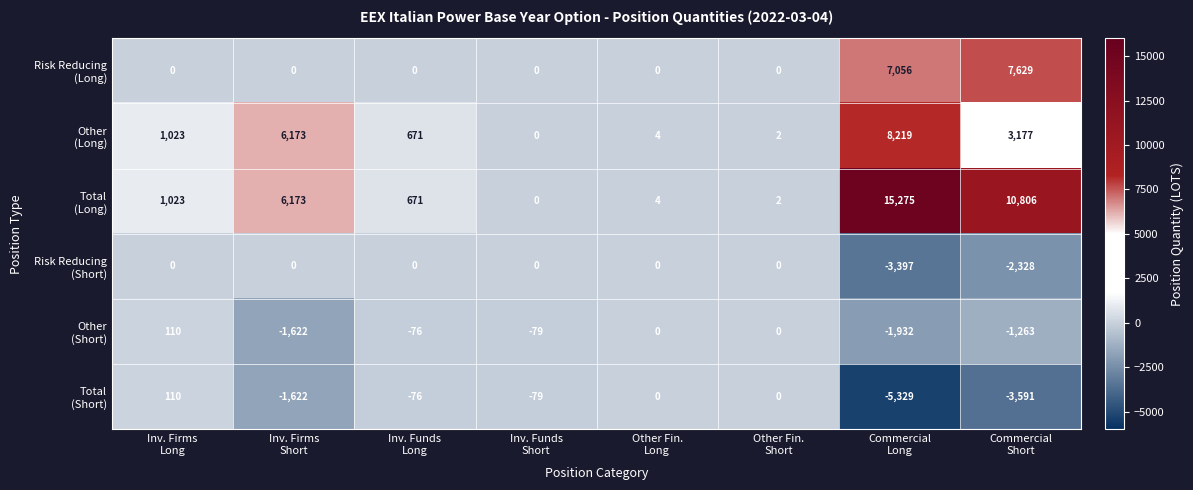

What is the greatest value displayed?

15275